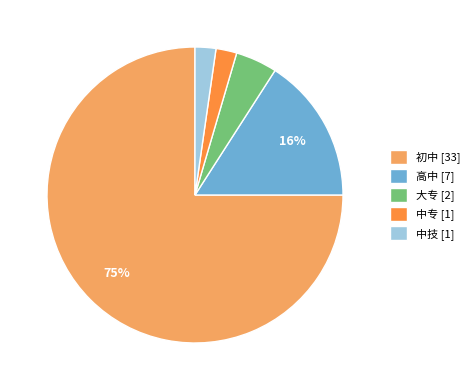

To the nearest percent, what is the average slice percentage?

20%